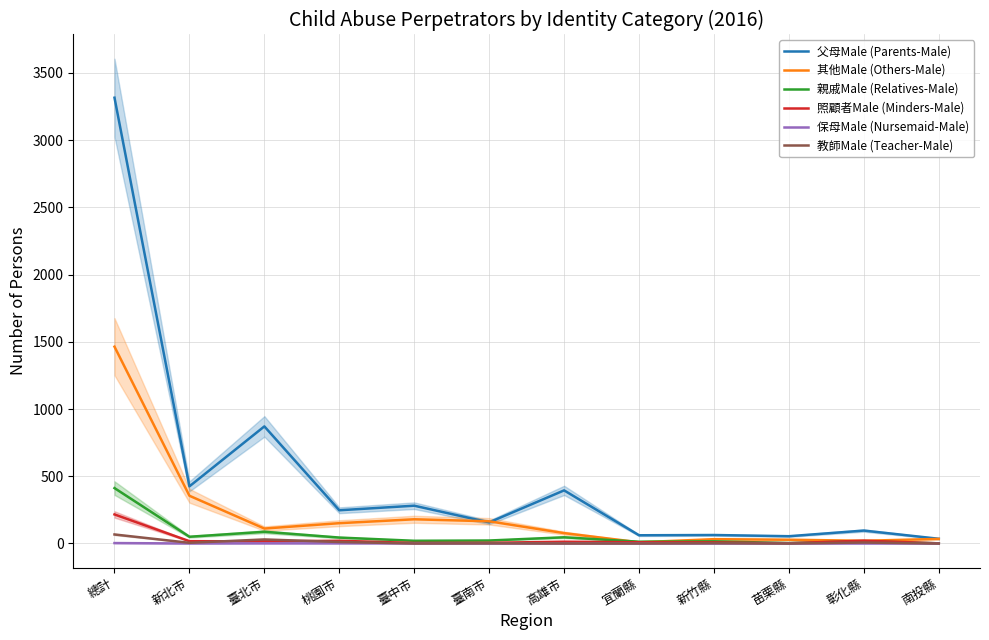

Reading left to right, transcribe all the data shown in this chart.

父母Male (Parents-Male): 3316	425	871	247	281	157	395	61	63	54	96	35
其他Male (Others-Male): 1464	355	111	151	180	165	77	9	32	28	20	34
親戚Male (Relatives-Male): 412	50	87	44	20	22	46	13	16	3	17	1
照顧者Male (Minders-Male): 216	17	16	20	4	5	13	9	8	2	21	1
保母Male (Nursemaid-Male): 3	0	1	1	1	0	0	0	0	0	0	0
教師Male (Teacher-Male): 67	5	30	11	0	1	0	0	2	0	7	0